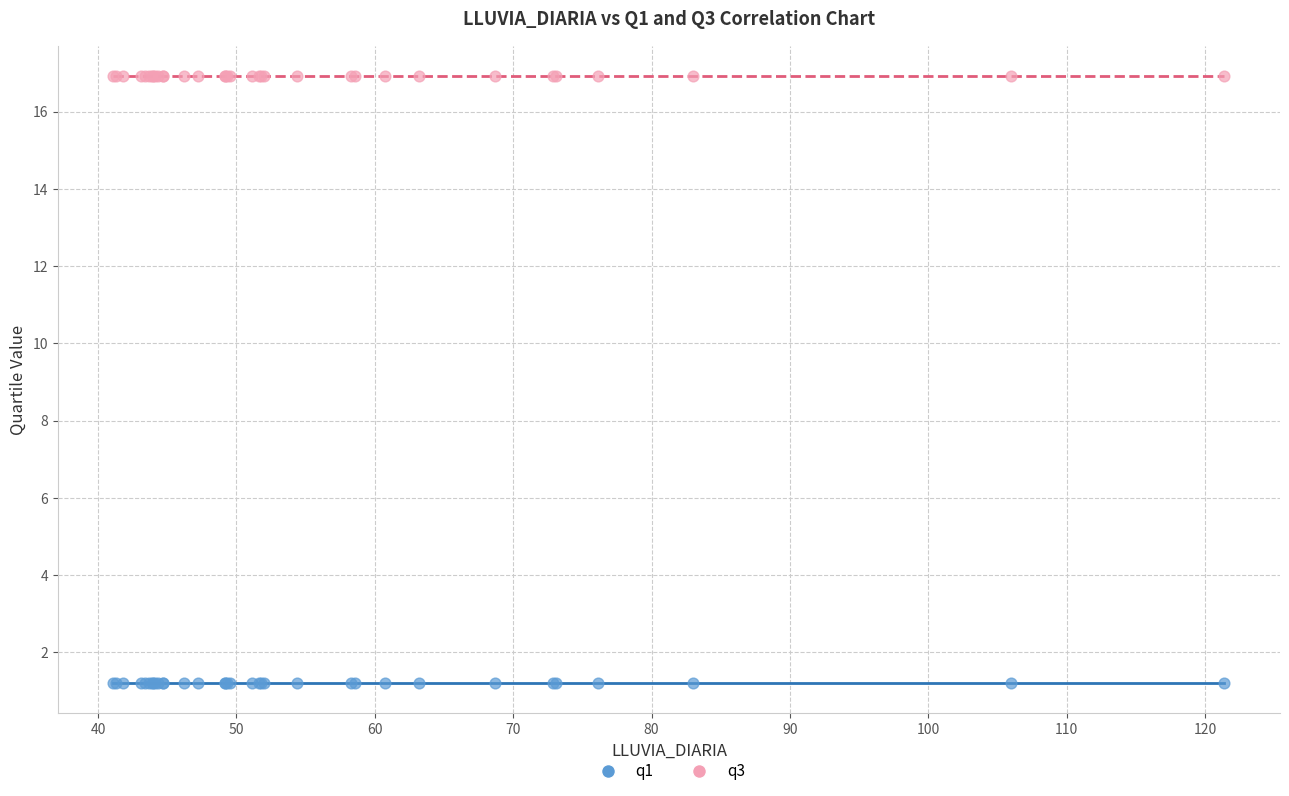

What are all the series names shown in the legend?

q1, q3